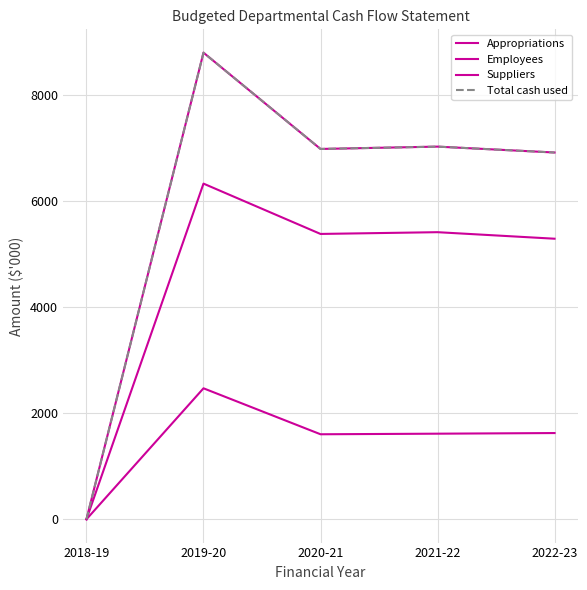

Which series has the largest total across all categories?

Appropriations